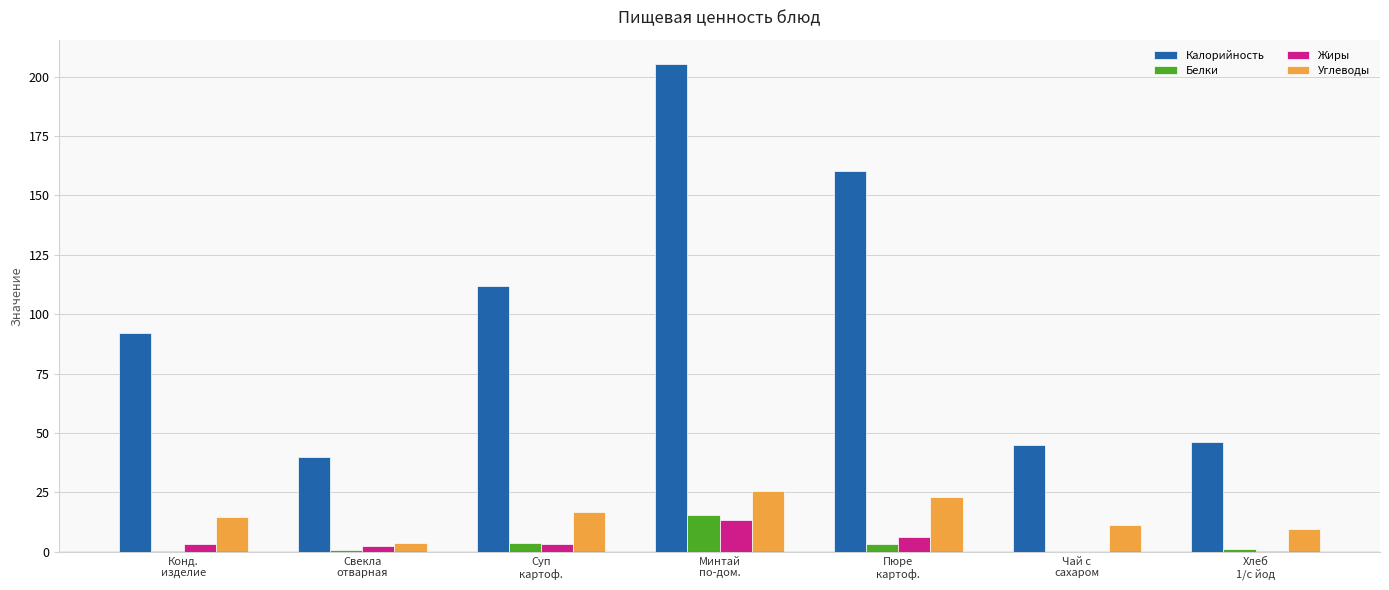

What is the sum of the Углеводы values at Минтай
по-дом. and Чай с
сахаром?

36.9